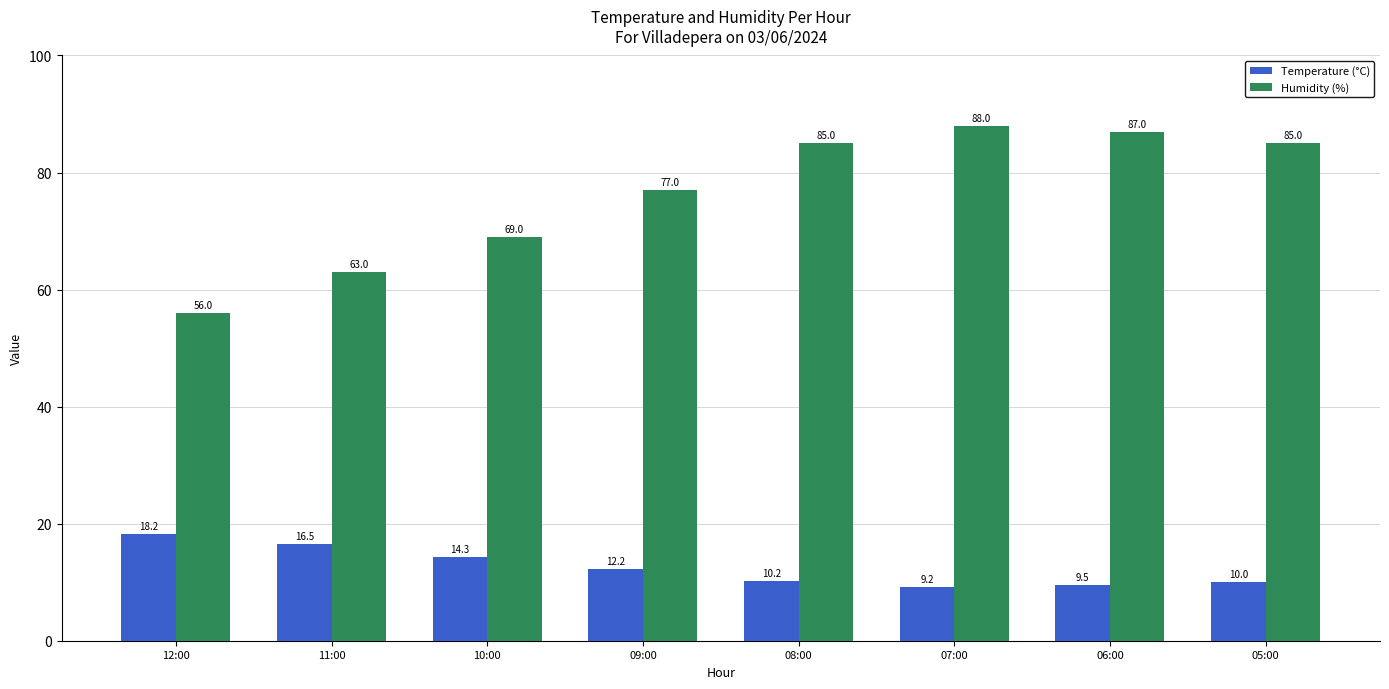

What is the sum of the Temperature (°C) values at 11:00 and 10:00?

30.8